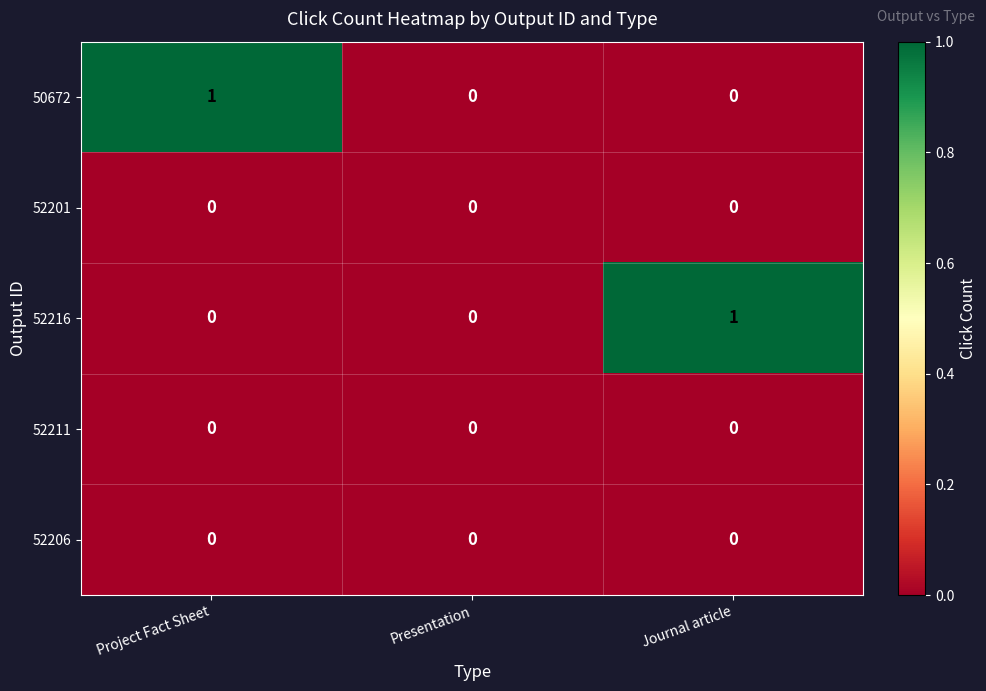

Reading left to right, transcribe all the data shown in this chart.

50672: Project Fact Sheet=1	Presentation=0	Journal article=0
52201: Project Fact Sheet=0	Presentation=0	Journal article=0
52216: Project Fact Sheet=0	Presentation=0	Journal article=1
52211: Project Fact Sheet=0	Presentation=0	Journal article=0
52206: Project Fact Sheet=0	Presentation=0	Journal article=0